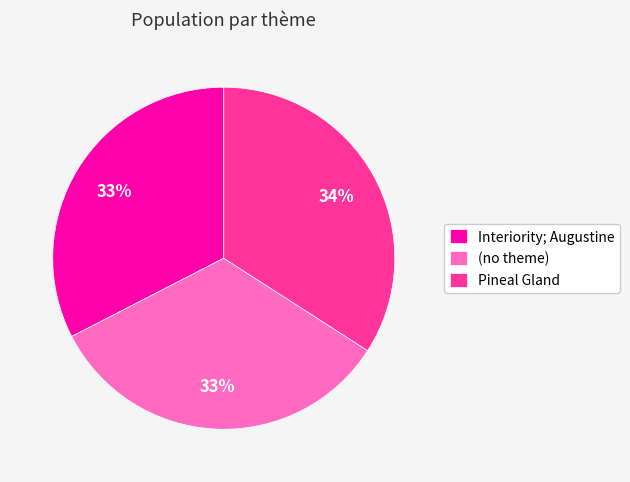

Does (no theme) account for over 50% of the chart?

No